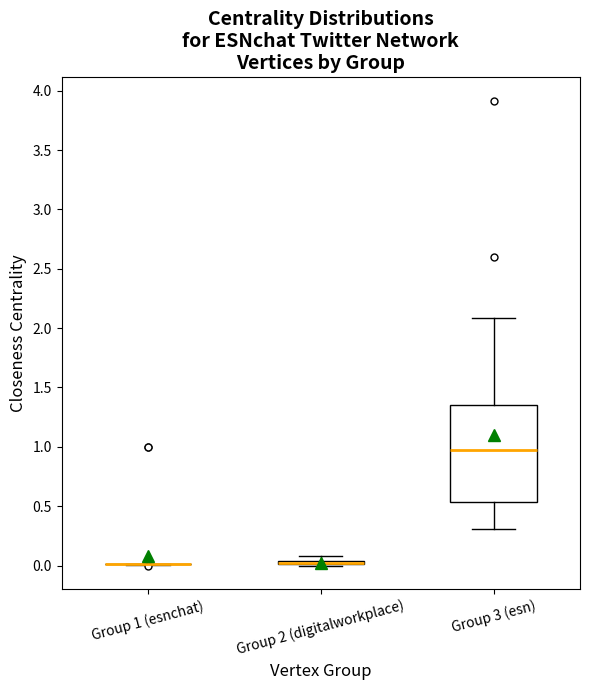

Which box is the tallest, from its lower edge to its upper edge?

Group 3 (esn)